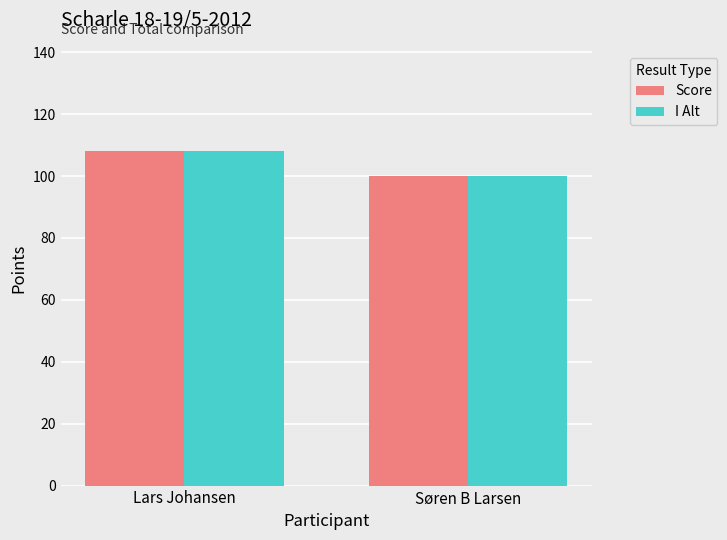

What is the difference between the maximum and minimum values in the Score series?

8